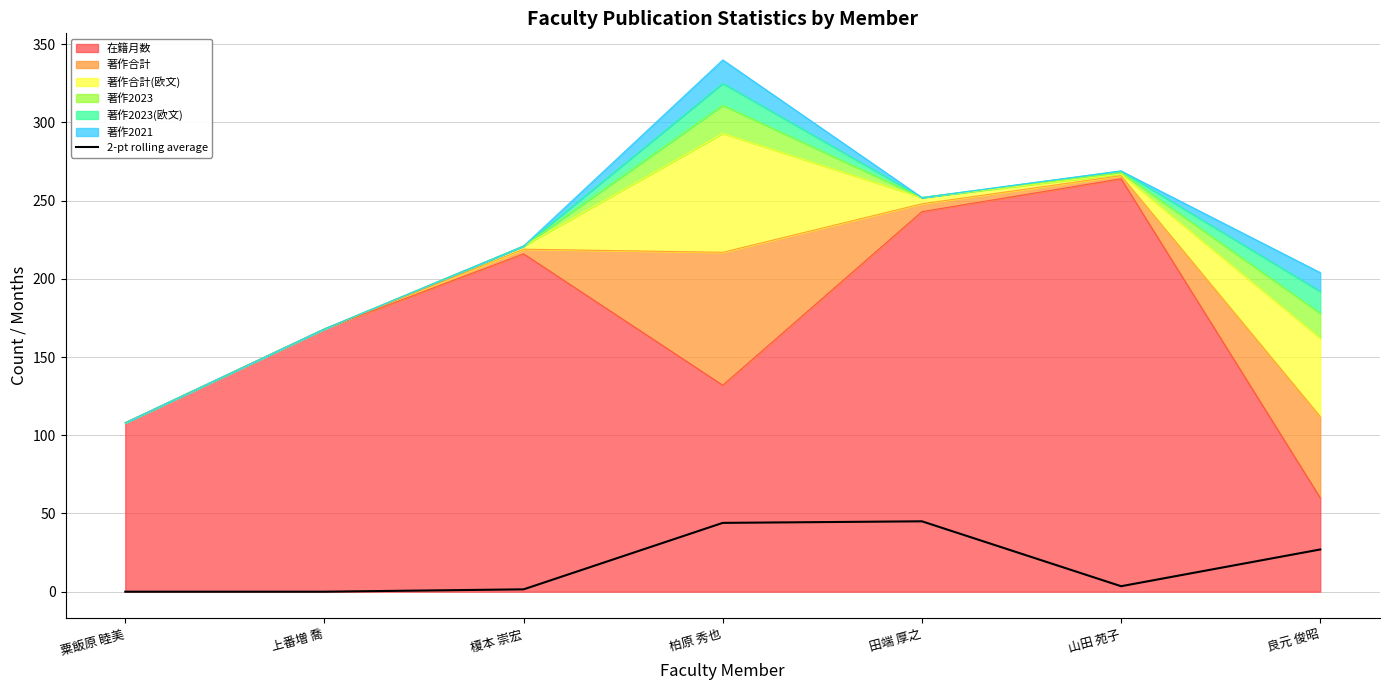

Rank the categories by value from lowest to highest.

粟飯原 睦美, 上番増 喬, 榎本 崇宏, 山田 苑子, 良元 俊昭, 柏原 秀也, 田端 厚之